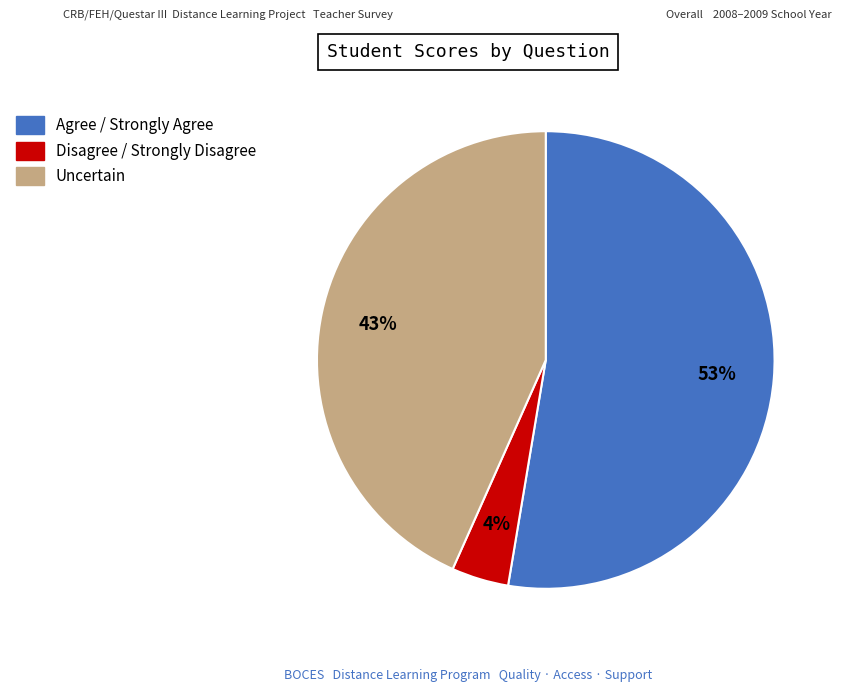

Does any single category account for the majority?

Yes